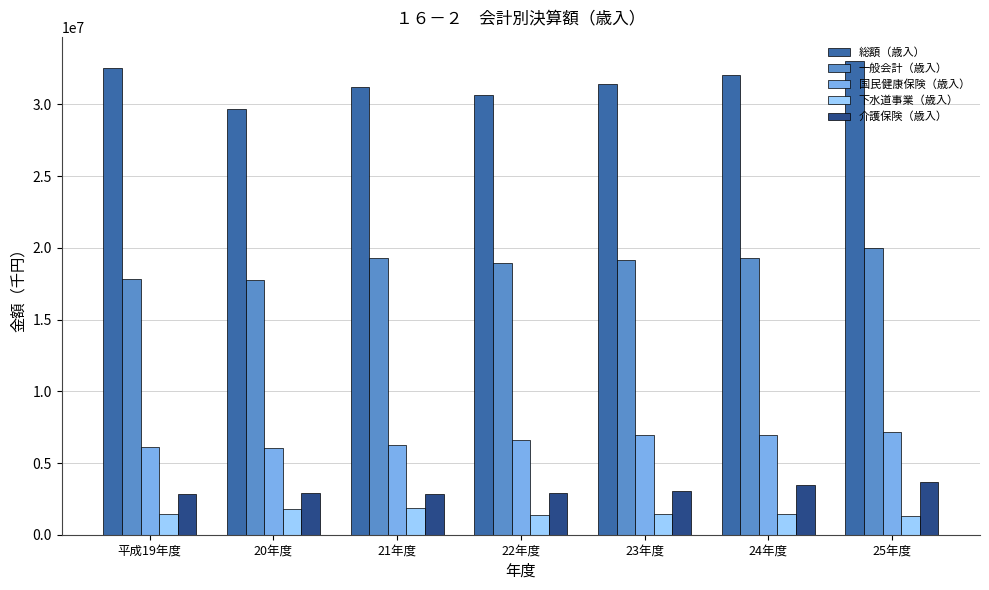

At which category does the chart reach its peak across all series?

25年度